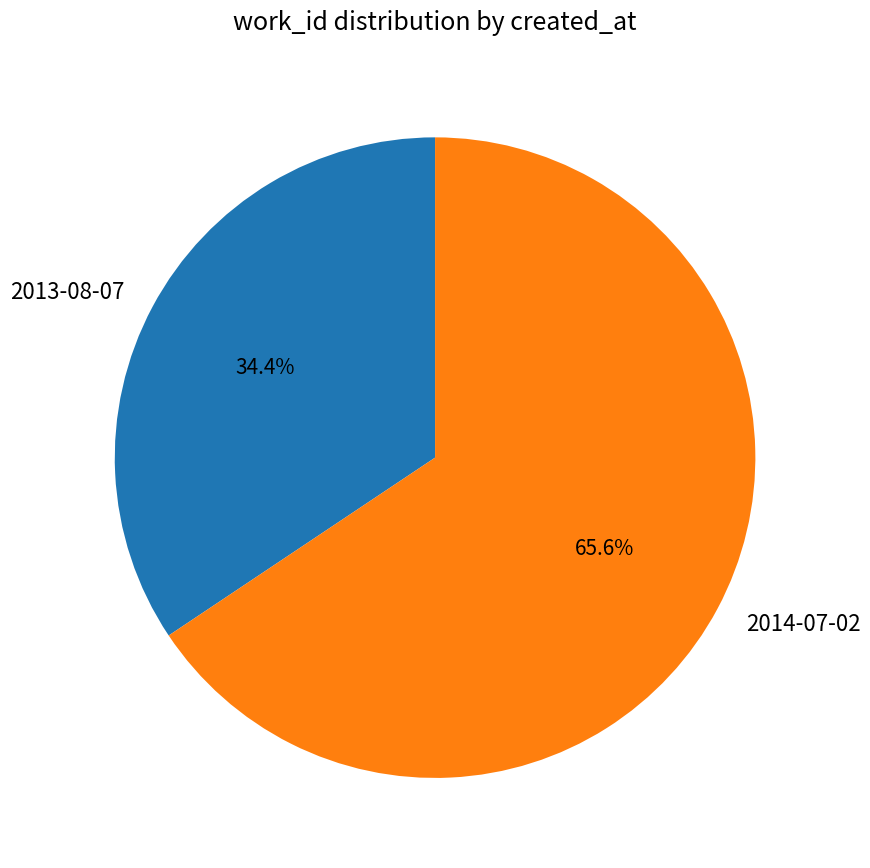

Does any single category account for the majority?

Yes